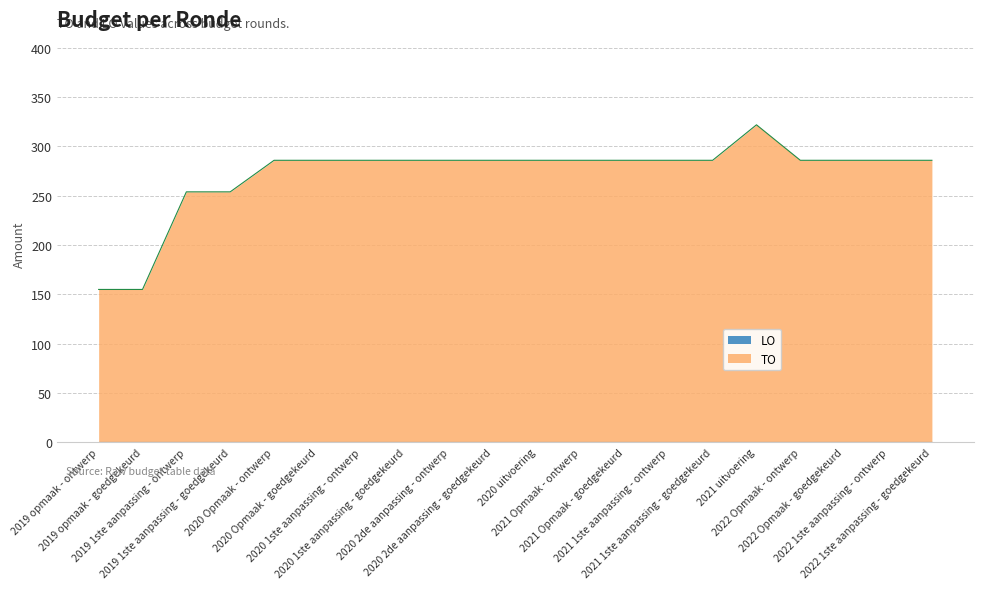

At which label does the data first exceed 286?

2021 uitvoering